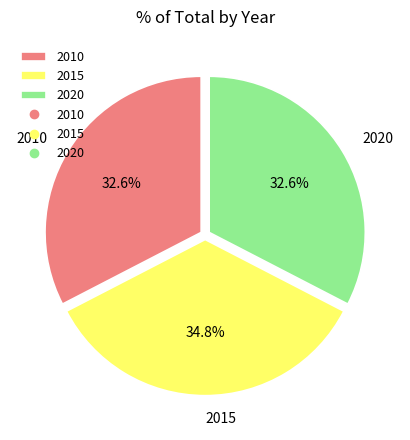

The 2015 slice represents 40% of the pie. True or false?

False